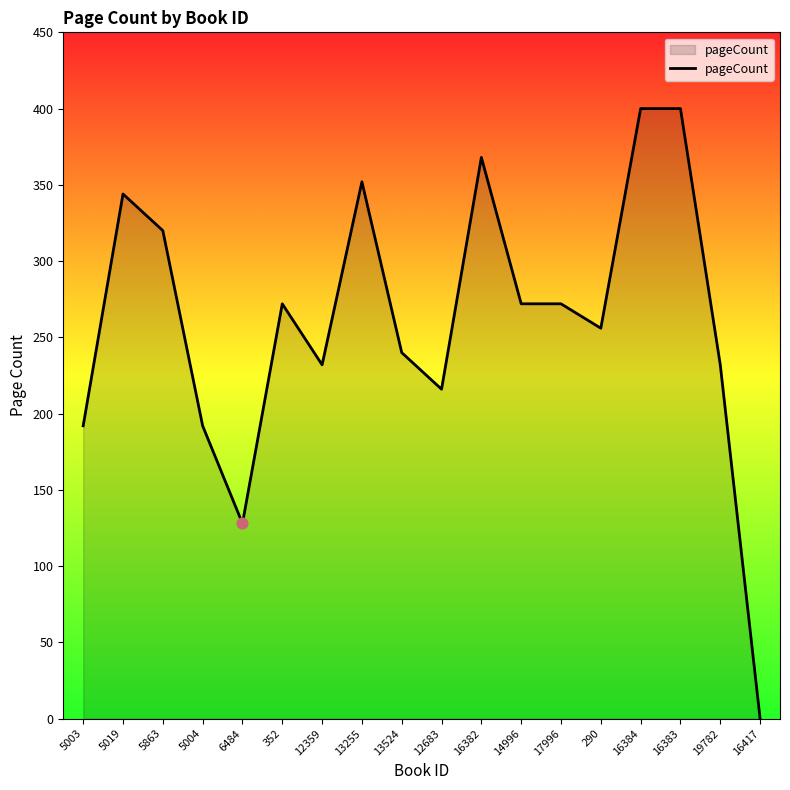

What is the change in value from 5003 to 352?

+80